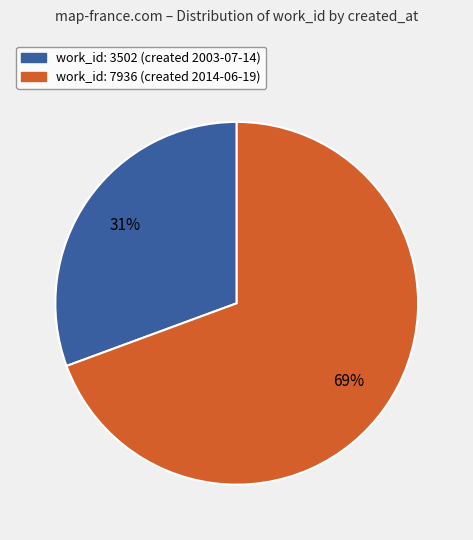

To the nearest percent, what percentage of the pie is work_id: 3502 (created 2003-07-14)?

31%